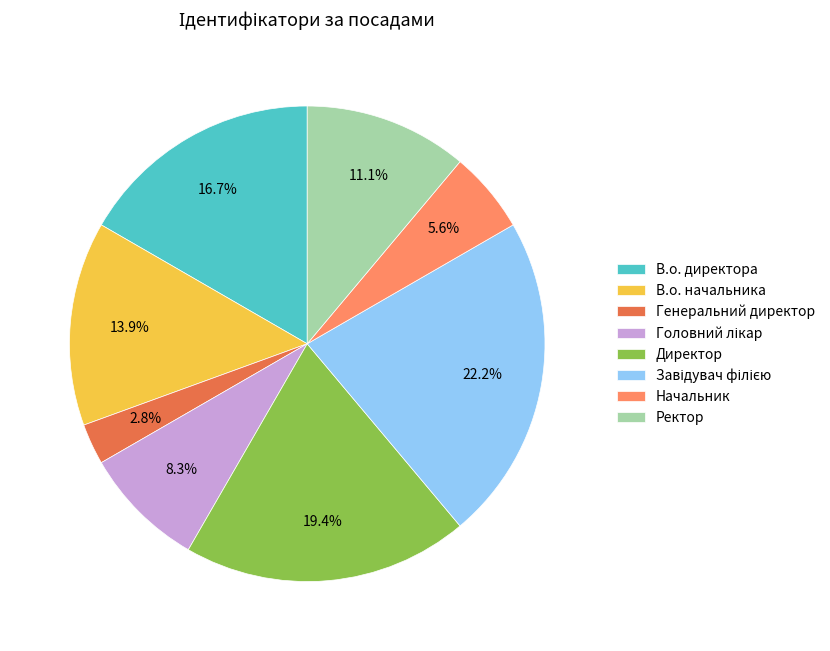

To the nearest percent, what is the difference between the Директор and В.о. начальника slice percentages?

6%